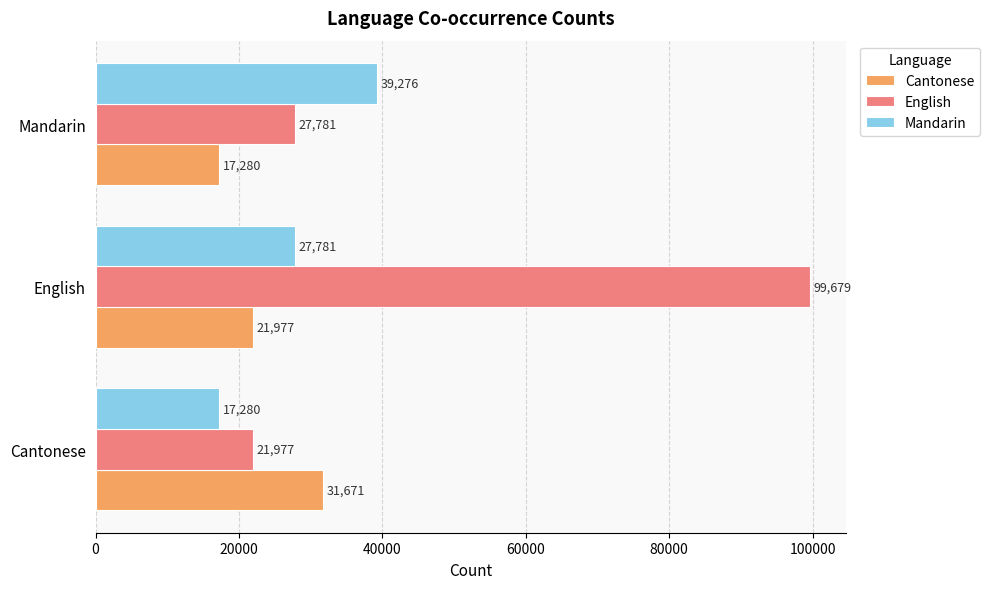

Rank the categories by Cantonese value from lowest to highest.

Mandarin, English, Cantonese